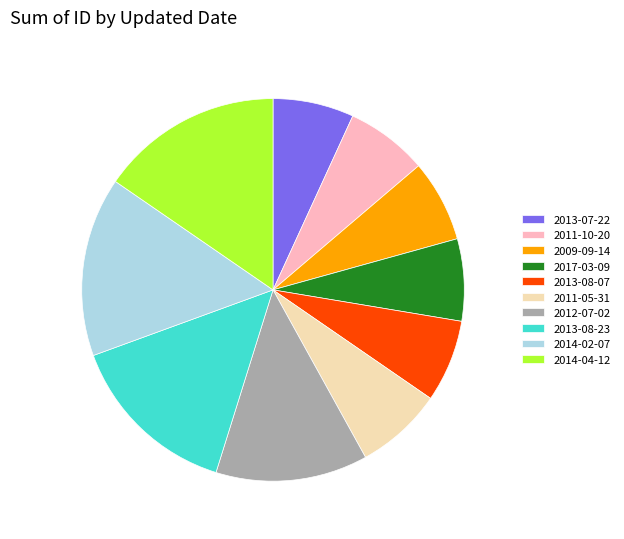

Do 2011-10-20 and 2014-02-07 together represent more than half of the pie?

No